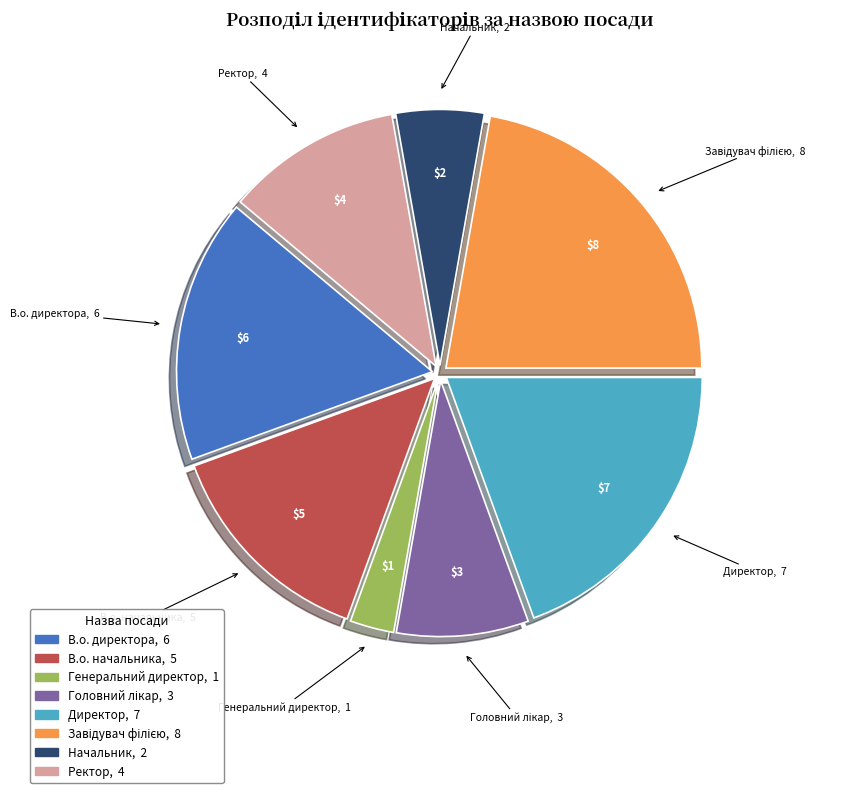

What is the smallest slice in the pie chart?

Генеральний директор